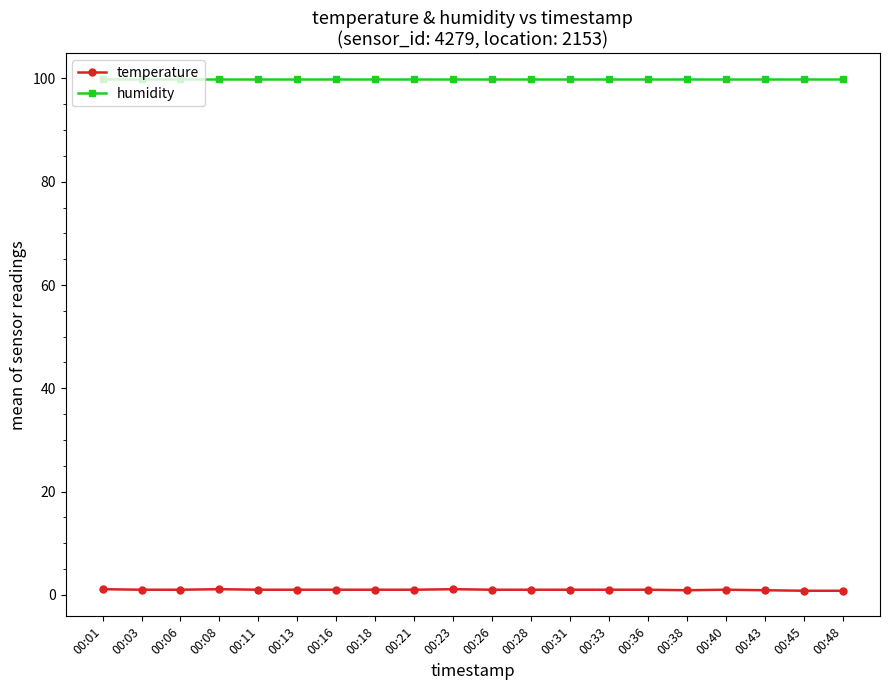

True or false: temperature has more than 0 interior local peaks.

True